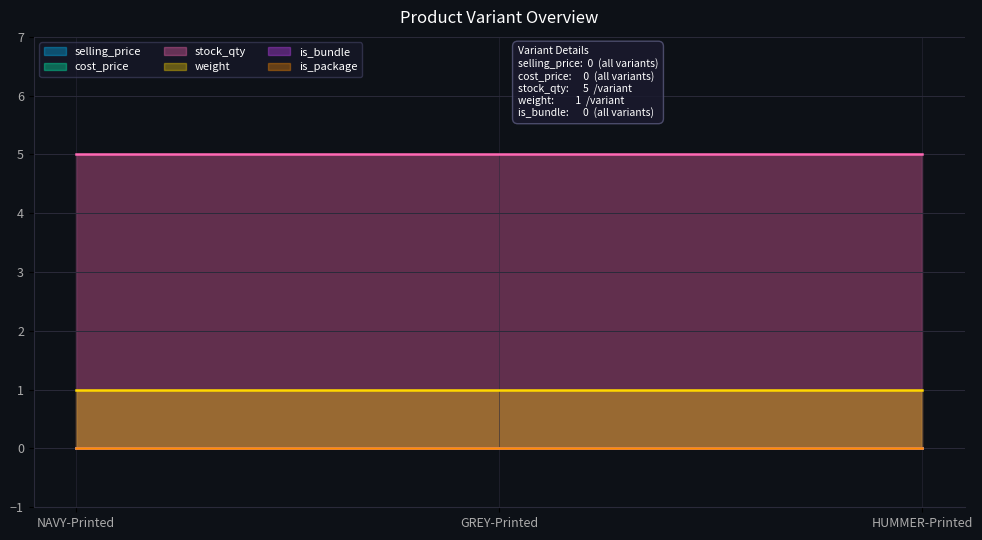

Which series has the largest range (max minus min)?

selling_price